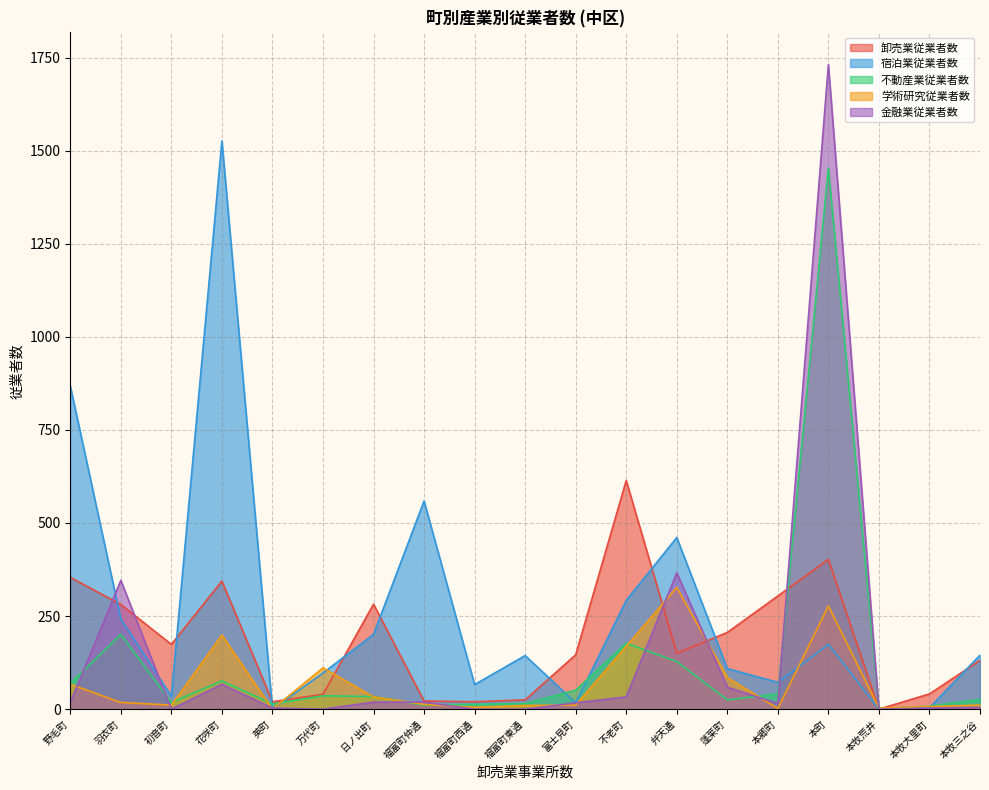

What is the average value of the 金融業従業者数 series?

142